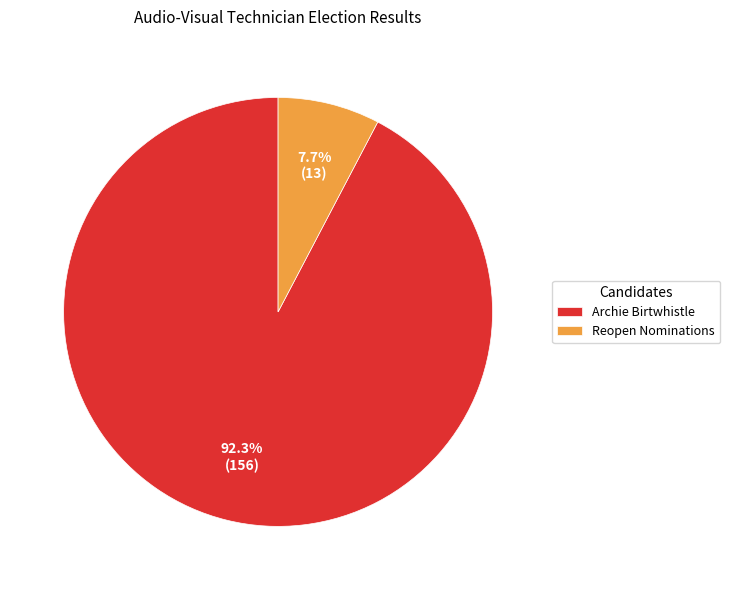

To the nearest percent, what is the difference between the largest and smallest slice percentages?

85%